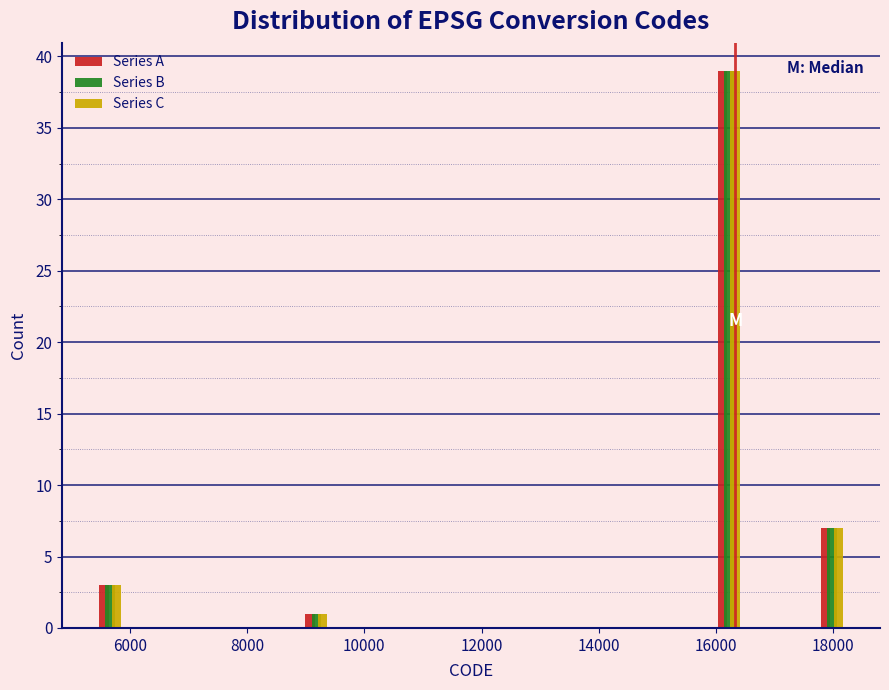

Reading left to right, list every range on the x-axis with the height of the bar of each series over it. Neither the bar edges nor the heights are printed on the chart, so give them approximately, as read against the axes.

5200 to 6200: Series A=3	Series B=3	Series C=3
6200 to 7000: Series A=0	Series B=0	Series C=0
7000 to 7800: Series A=0	Series B=0	Series C=0
7800 to 8800: Series A=0	Series B=0	Series C=0
8800 to 9600: Series A=1	Series B=1	Series C=1
9600 to 10600: Series A=0	Series B=0	Series C=0
10600 to 11400: Series A=0	Series B=0	Series C=0
11400 to 12200: Series A=0	Series B=0	Series C=0
12200 to 13200: Series A=0	Series B=0	Series C=0
13200 to 14000: Series A=0	Series B=0	Series C=0
14000 to 14800: Series A=0	Series B=0	Series C=0
14800 to 15800: Series A=0	Series B=0	Series C=0
15800 to 16600: Series A=39	Series B=39	Series C=39
16600 to 17600: Series A=0	Series B=0	Series C=0
17600 to 18400: Series A=7	Series B=7	Series C=7